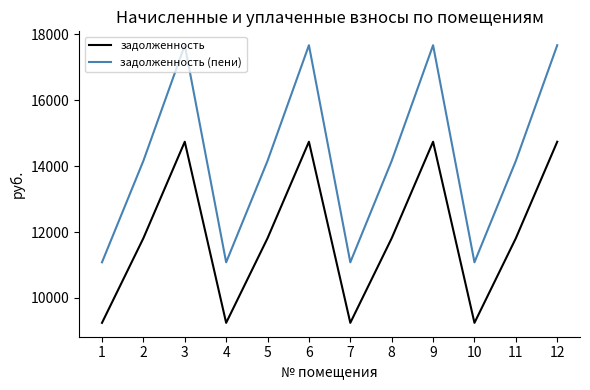

What is the difference between the maximum and minimum values in the задолженность (пени) series?

6587.6